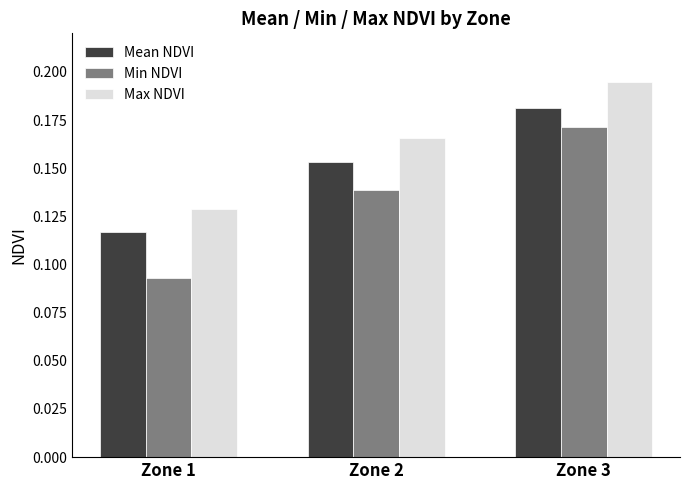

Which series has the widest spread of values?

Min NDVI